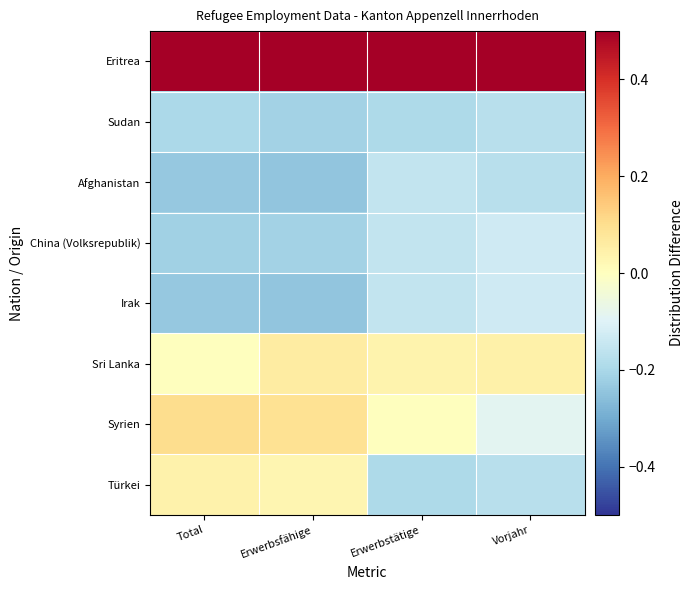

What is the maximum value shown in the chart?

0.8